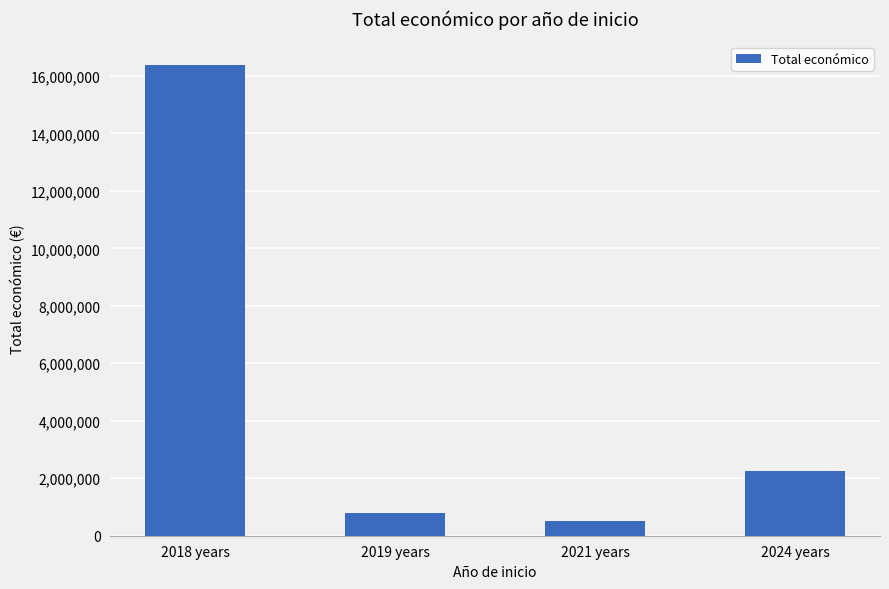

Does the chart contain stacked bars?

No